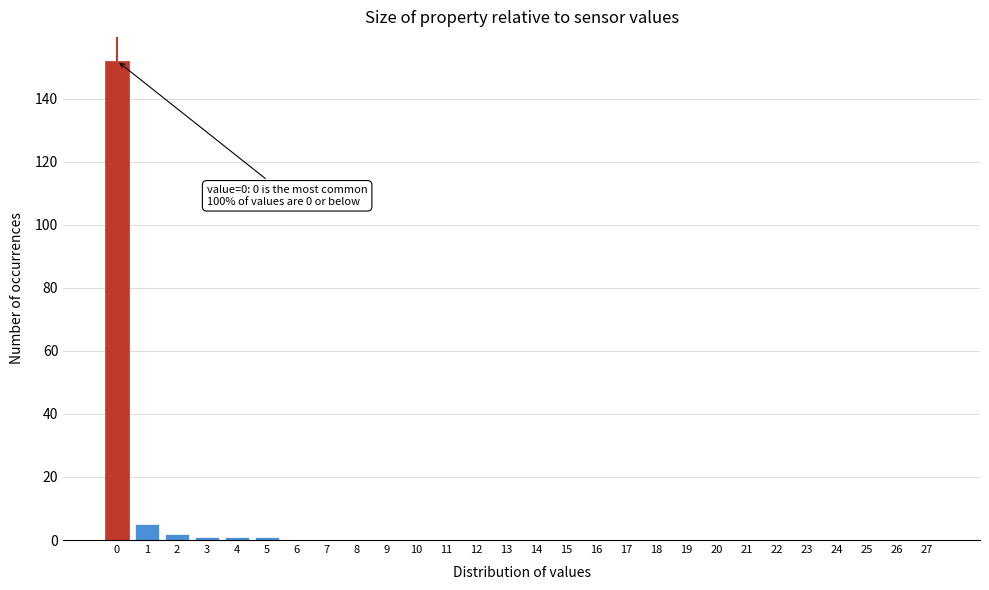

Reading left to right, what are all the values shown in this chart?

0=152	1=5	2=2	3=1	4=1	5=1	6=0	7=0	8=0	9=0	10=0	11=0	12=0	13=0	14=0	15=0	16=0	17=0	18=0	19=0	20=0	21=0	22=0	23=0	24=0	25=0	26=0	27=0